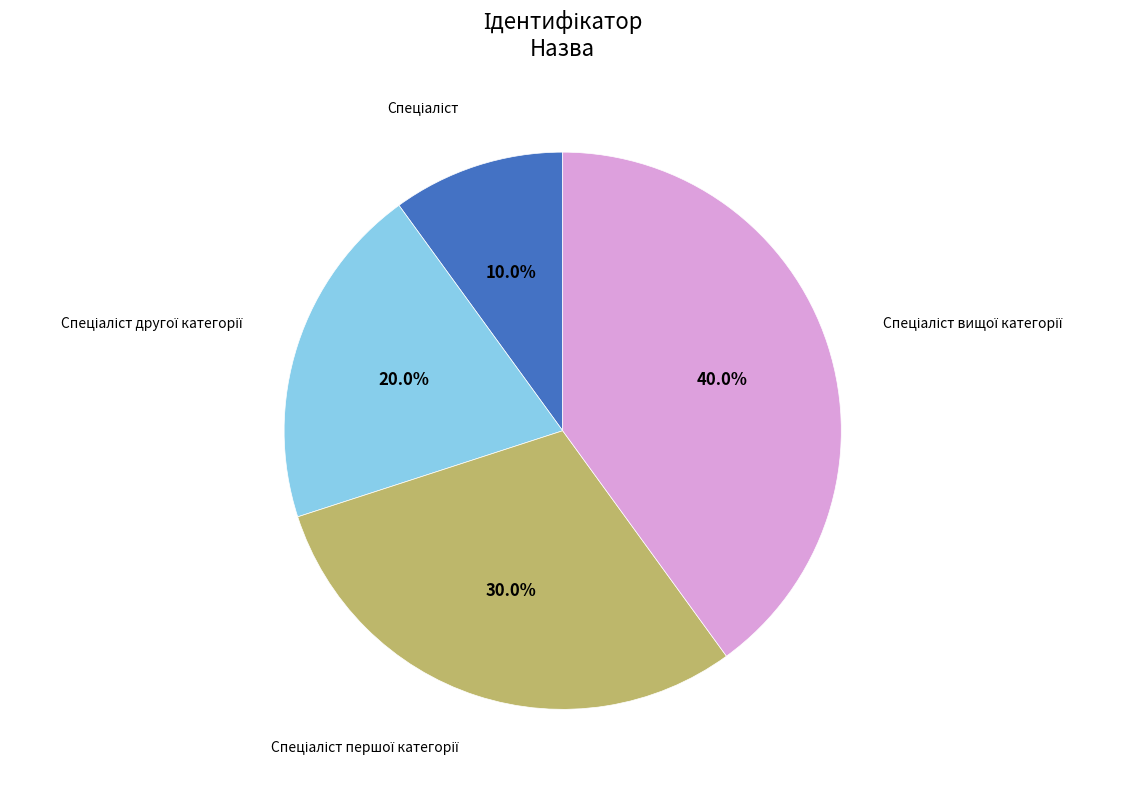

Is there any slice that represents more than half of the pie?

No